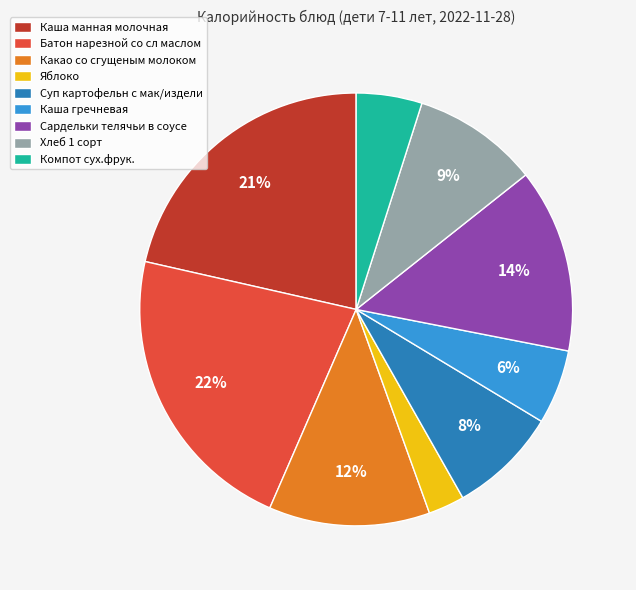

Which slice is the smallest?

Яблоко